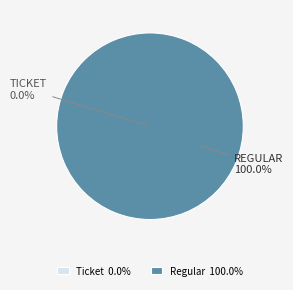

Which category has the smallest portion of the pie?

Ticket (io_index=0)